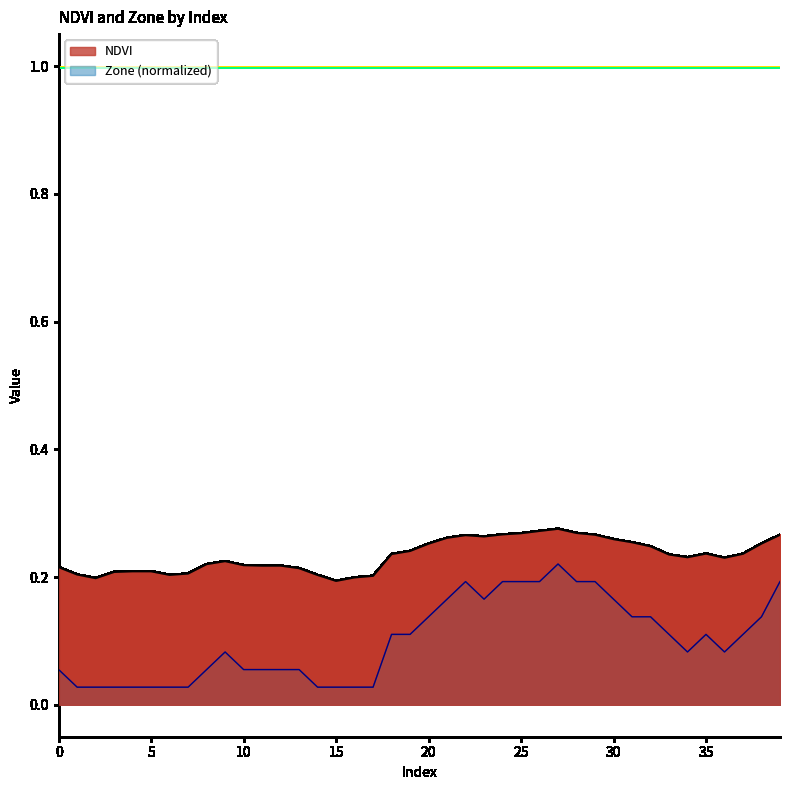

At how many categories does at least one series exceed 0?

40